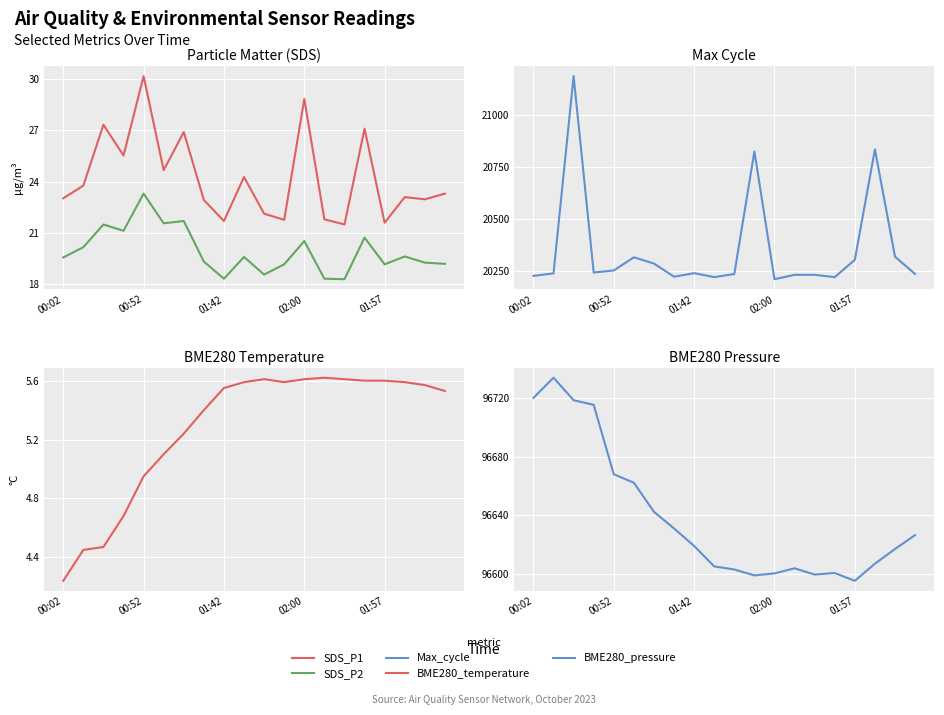

True or false: BME280_temperature and BME280_pressure intersect in this chart.

False